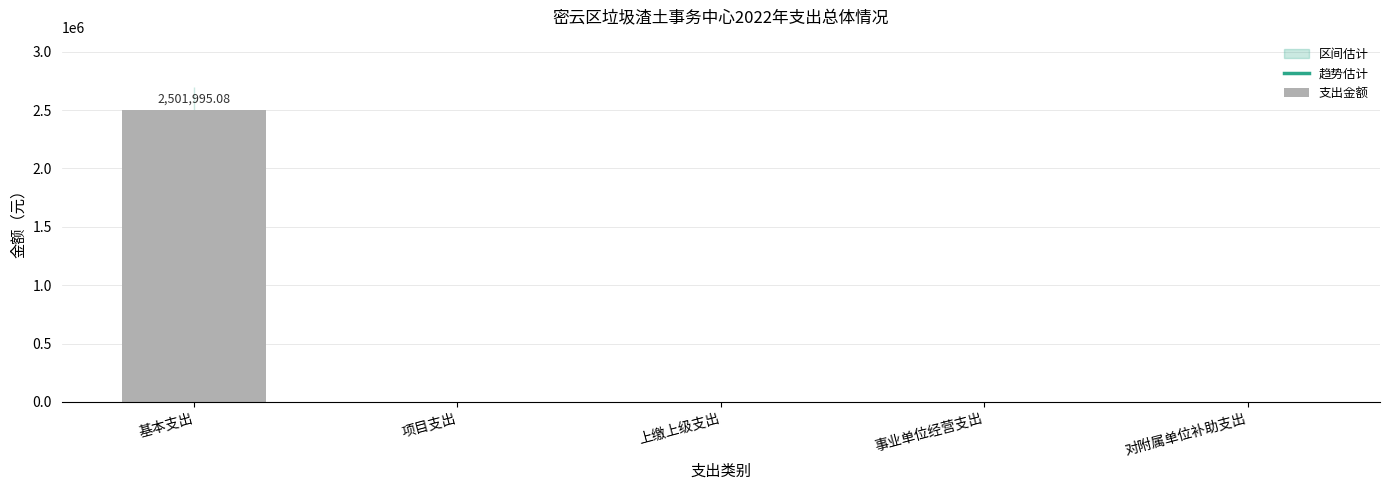

Which has a higher value, 基本支出 or 项目支出?

基本支出